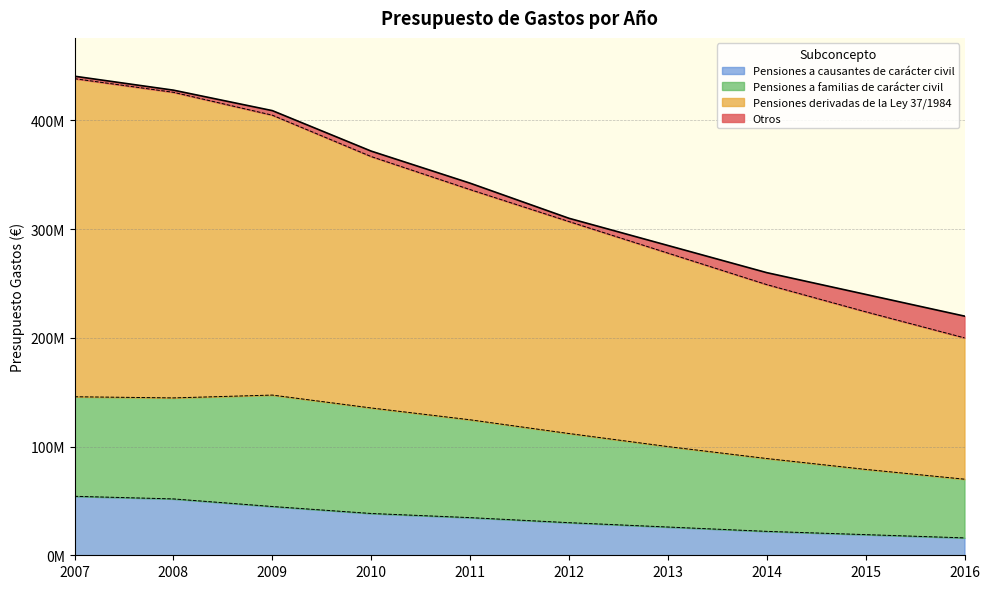

Is it true that Presupuesto Gastos equals 649324201 at 2010?

False